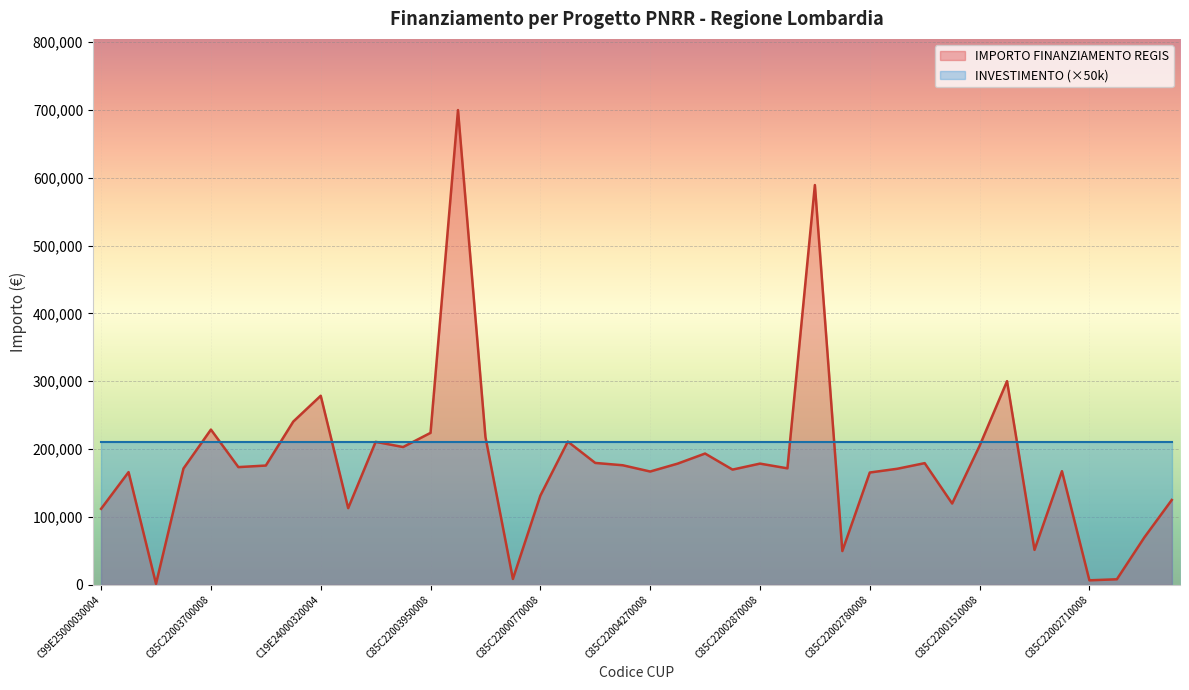

List the series in order of their peak value, lowest first.

INVESTIMENTO (×50k), IMPORTO FINANZIAMENTO REGIS